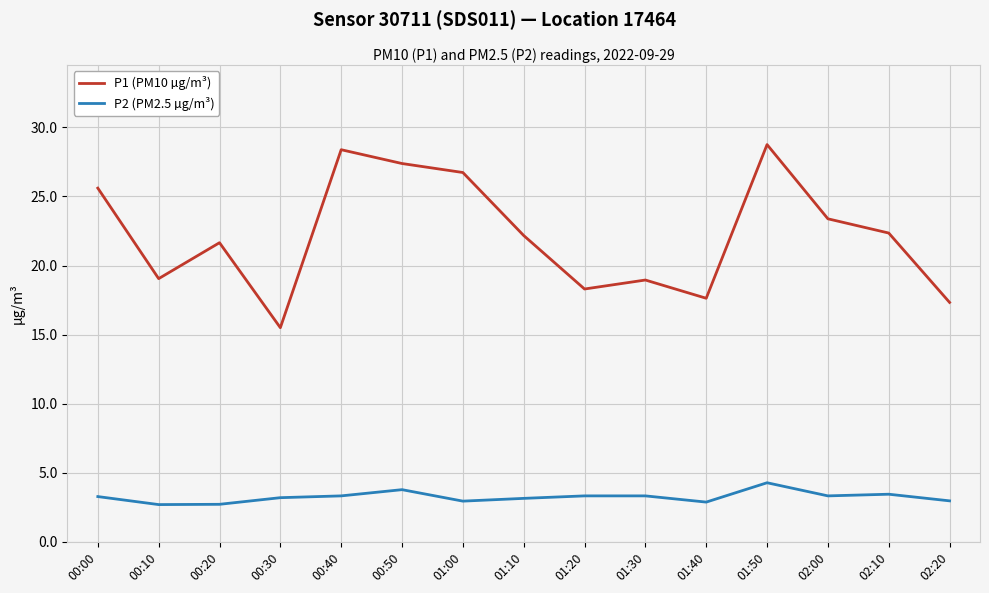

At 00:20, list the series in order from largest to smallest.

P1 (PM10 µg/m³), P2 (PM2.5 µg/m³)